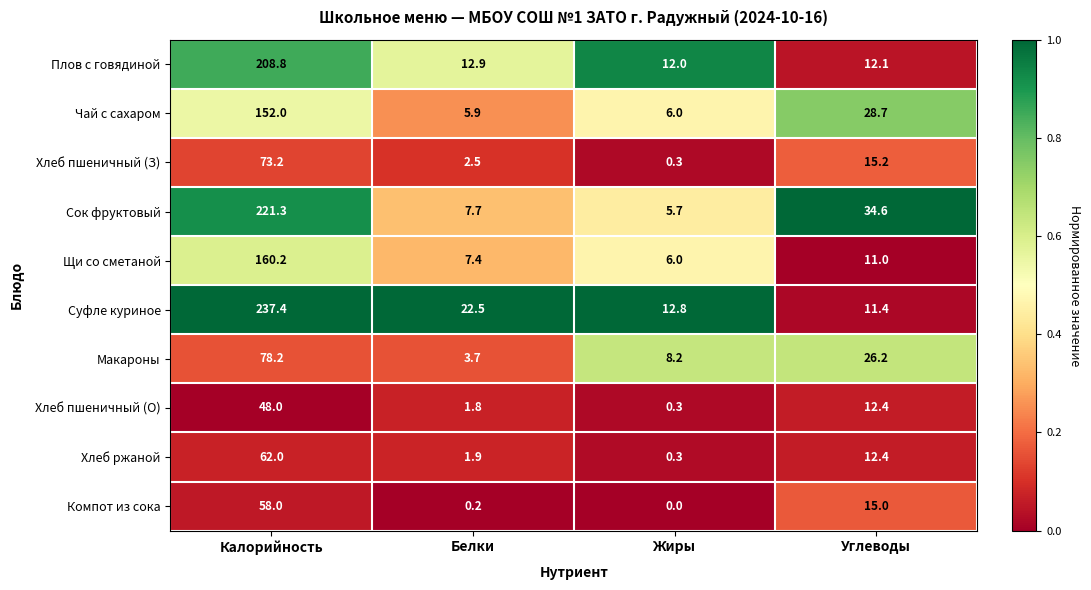

What is the spread (max minus min) of values at Калорийность?

189.4